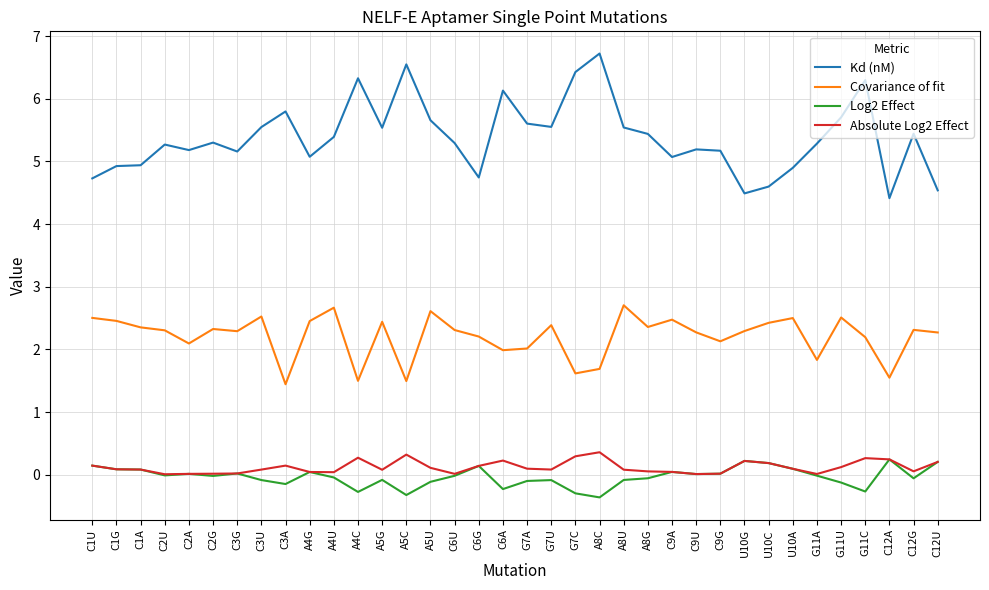

The value of Kd (nM) at G11A is 1.5. True or false?

False